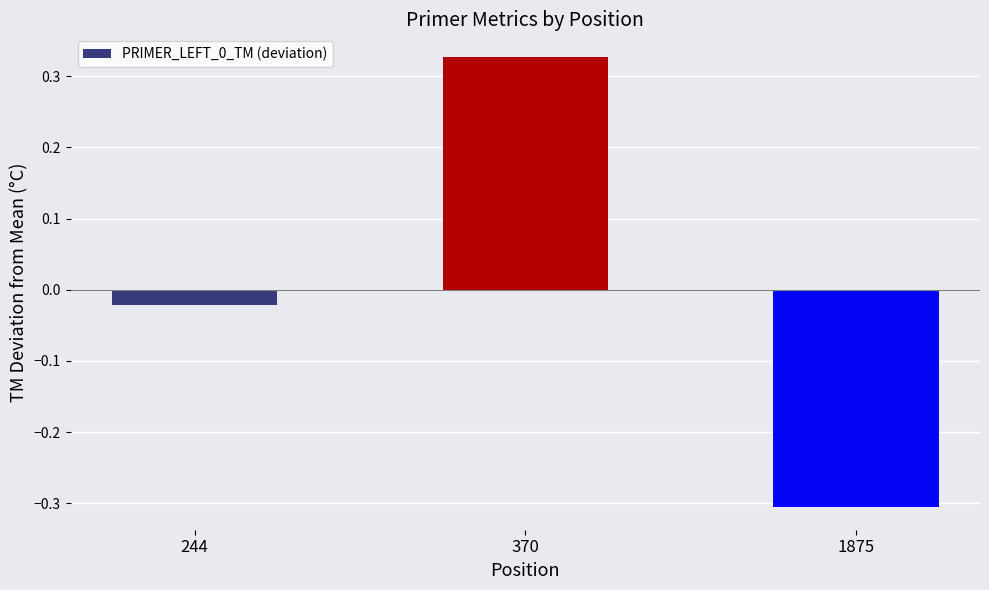

True or false: the data shows 0.2 at 370.

False